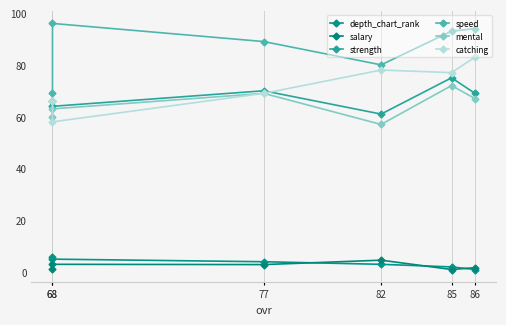

How many data points in speed are less than 93?

3